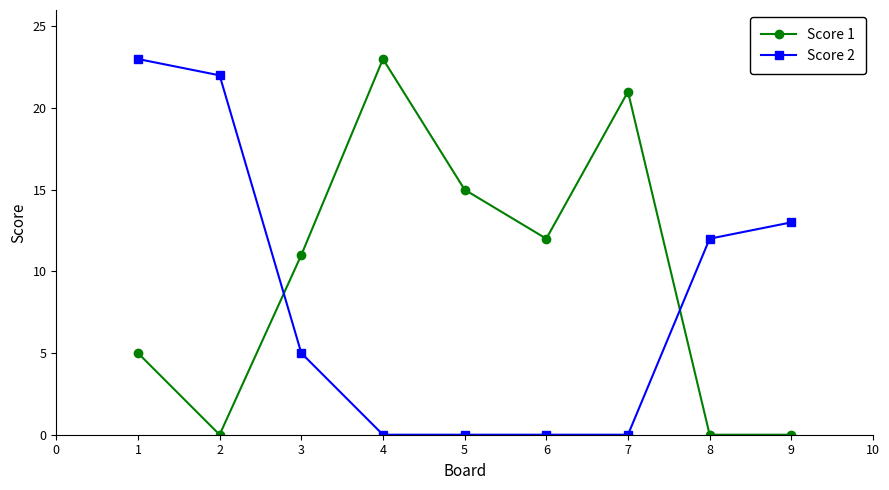

The Score 1 series shows 10 at 1. True or false?

False